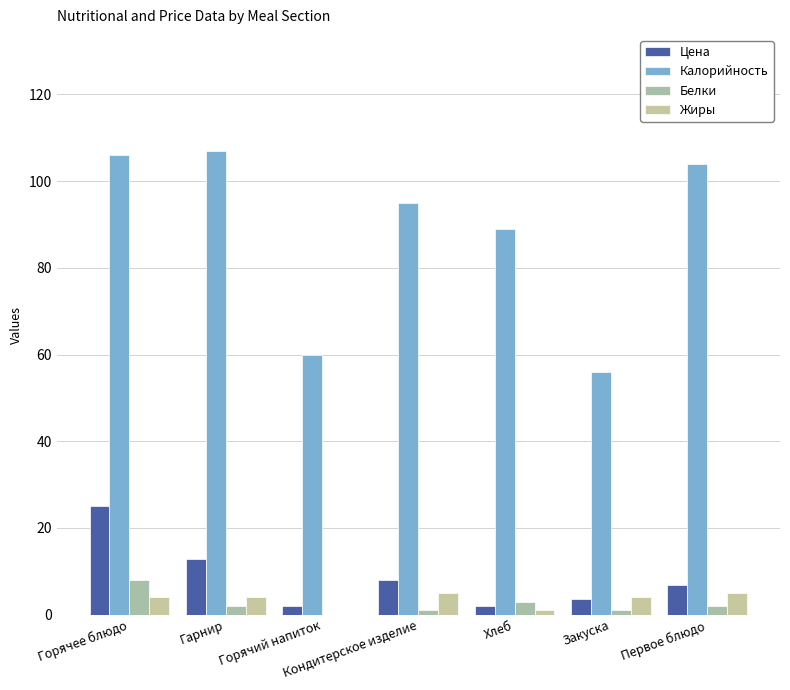

Are the bars horizontal?

No